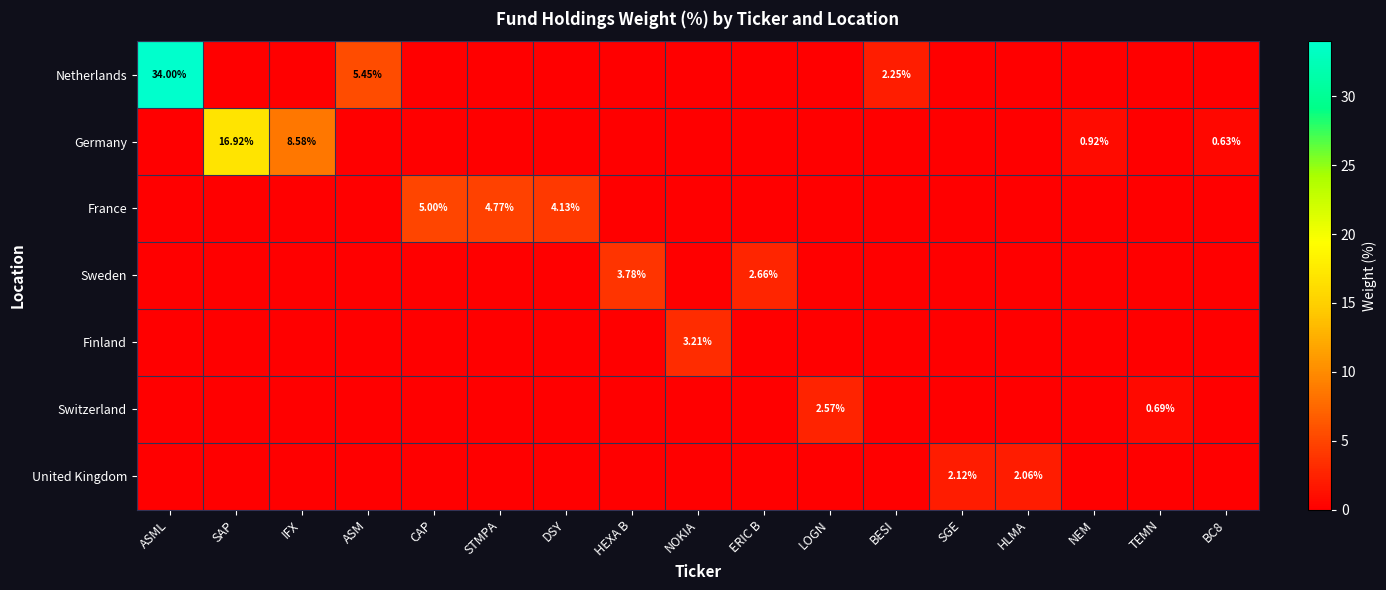

At which category does the chart reach its peak across all series?

ASML